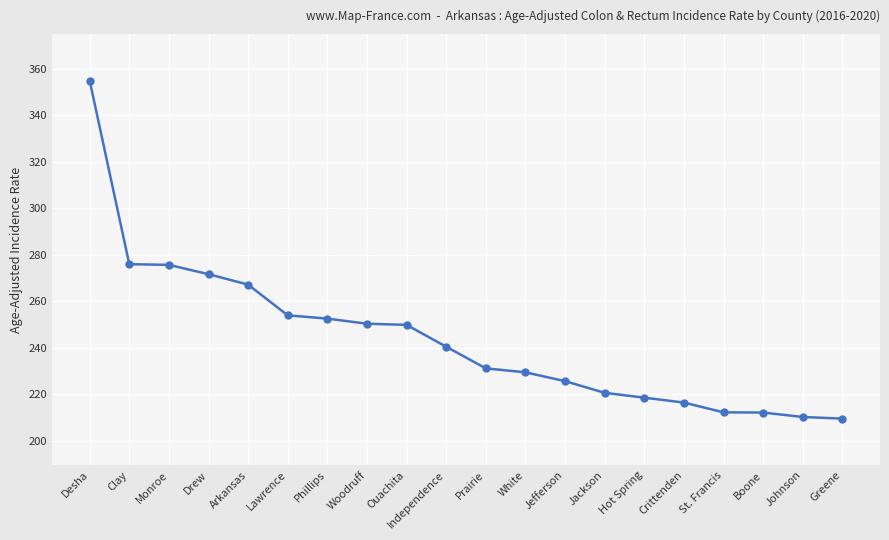

What position from the left is Drew?

4